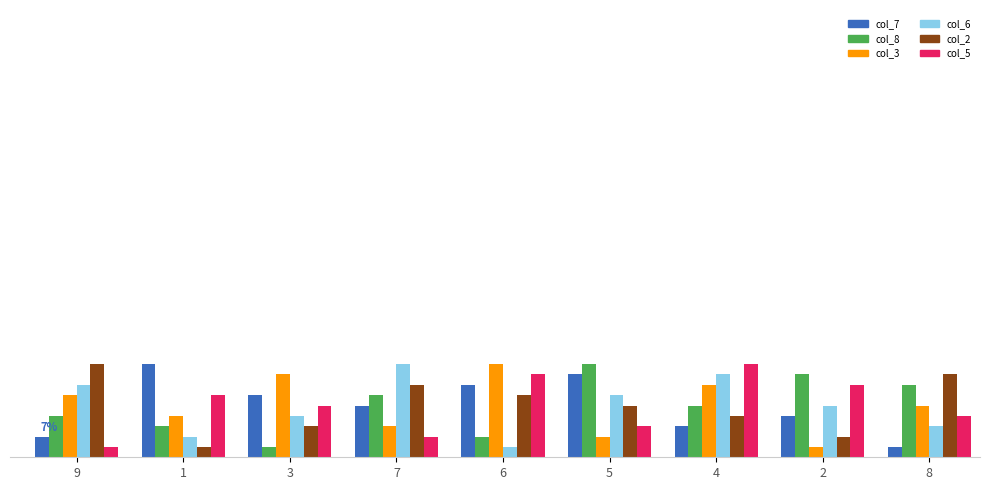

At how many categories does at least one series exceed 1?

9